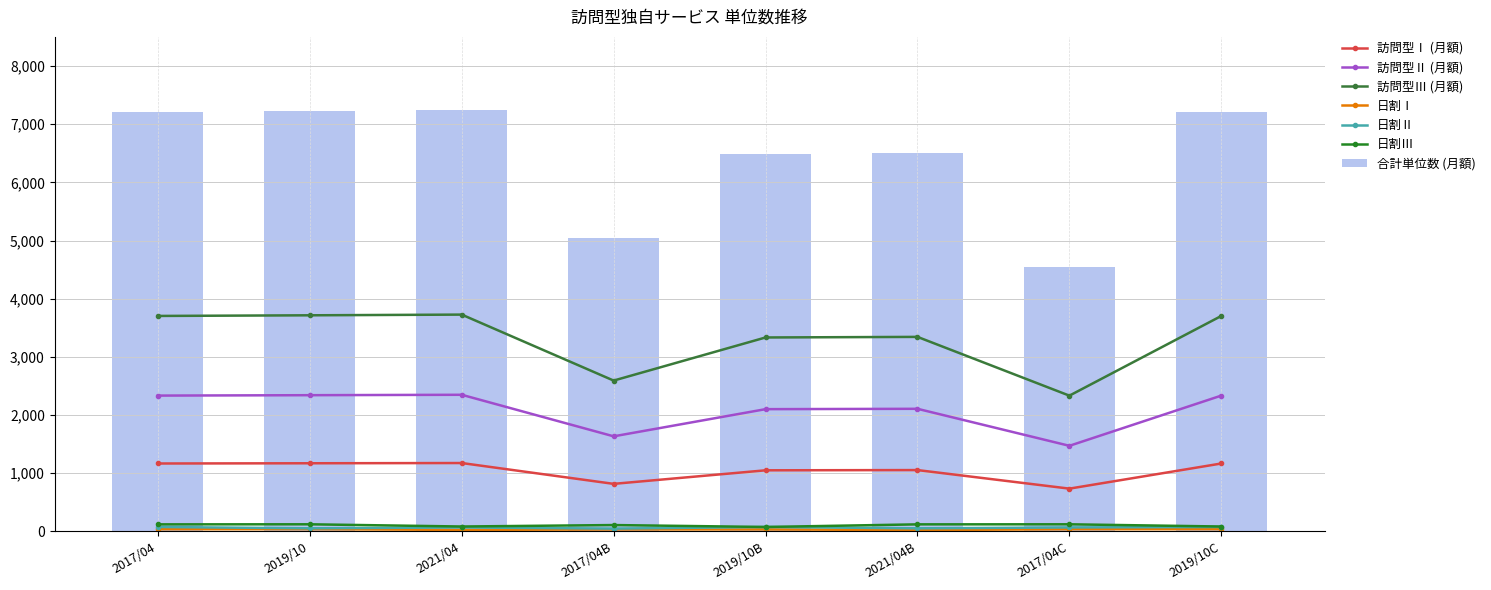

What is the average value of the 合計単位数 (月額) series?

6435